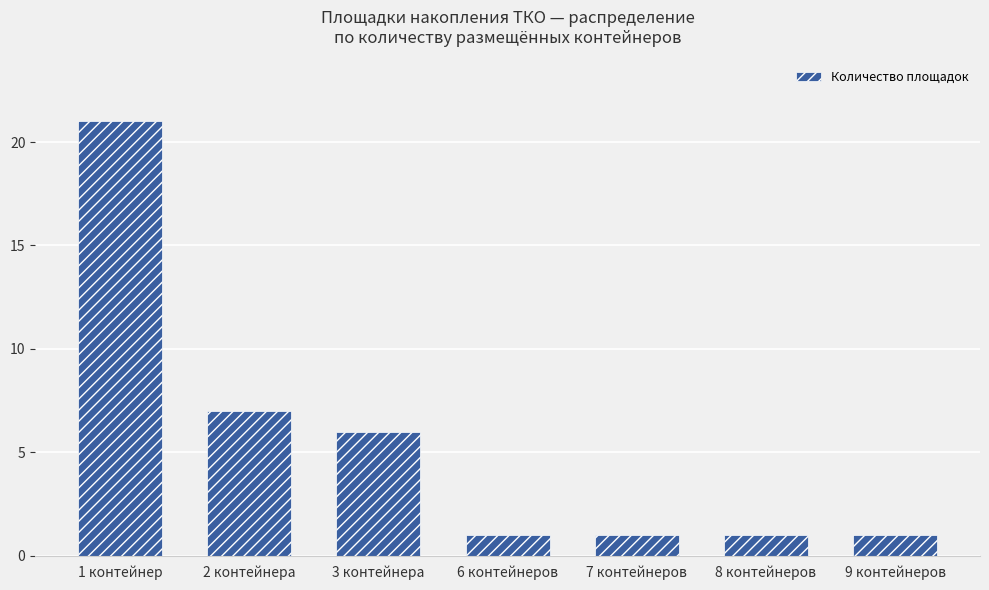

What is the difference between the values at 2 контейнера and 1 контейнер?

14